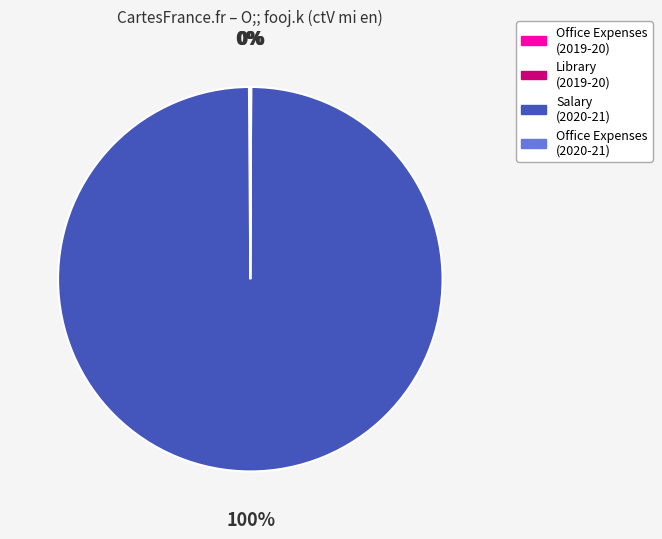

Does any single category account for the majority?

Yes